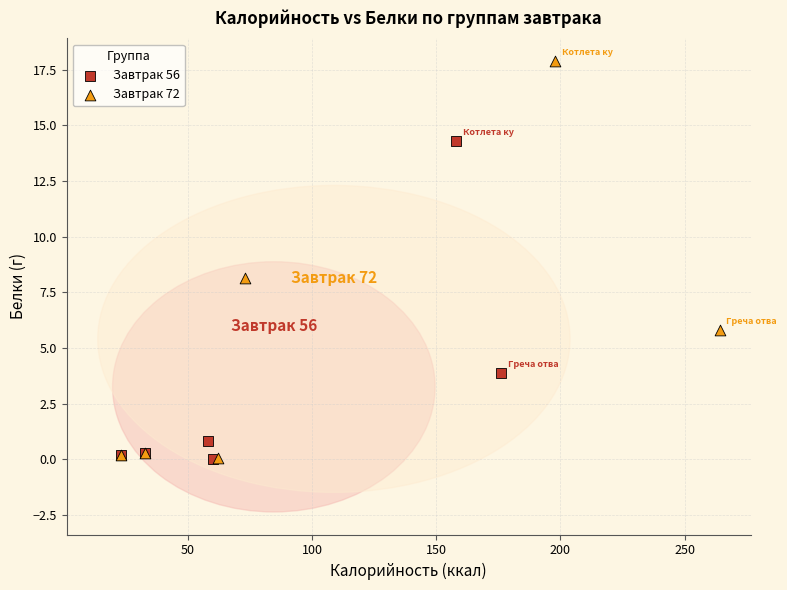

Which series reaches the maximum Y coordinate?

Завтрак 72